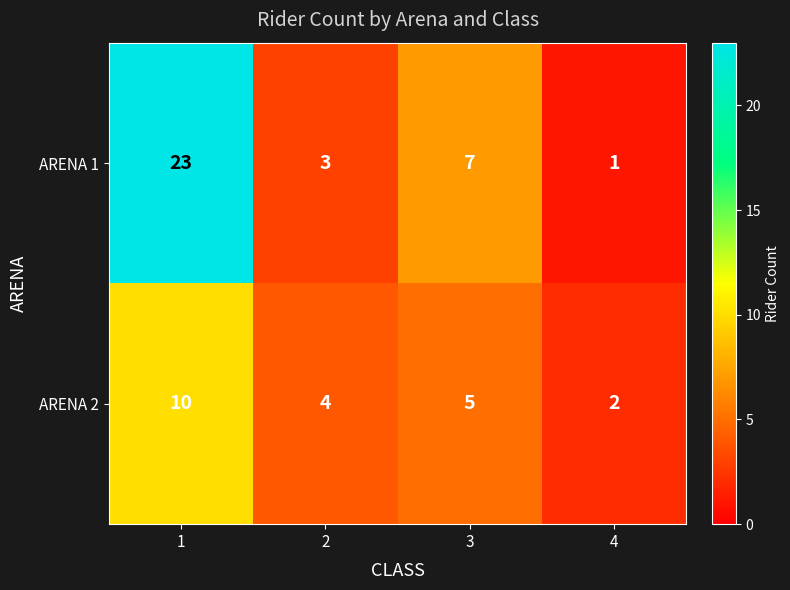

Is it true that ARENA 1 equals 23 at 1?

True